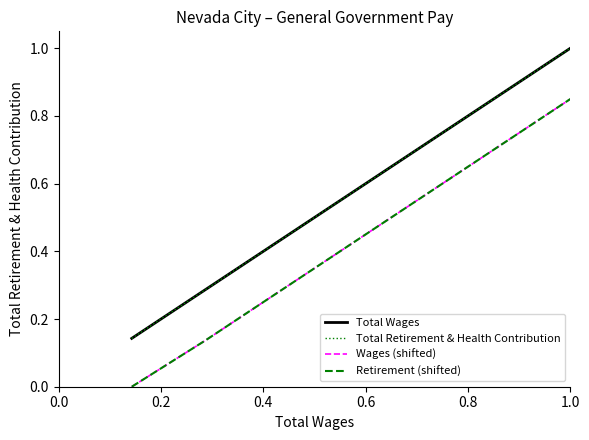

Does the chart have visible grid lines?

No